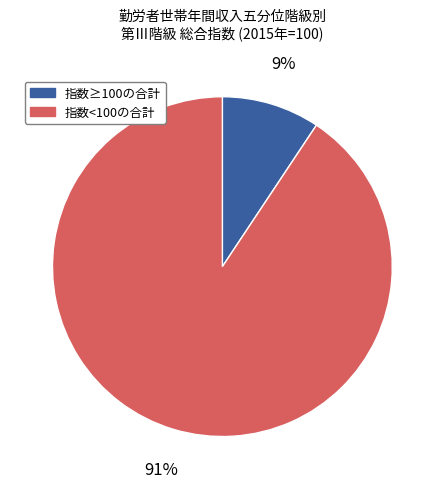

Which slice is the largest?

指数<100の合計